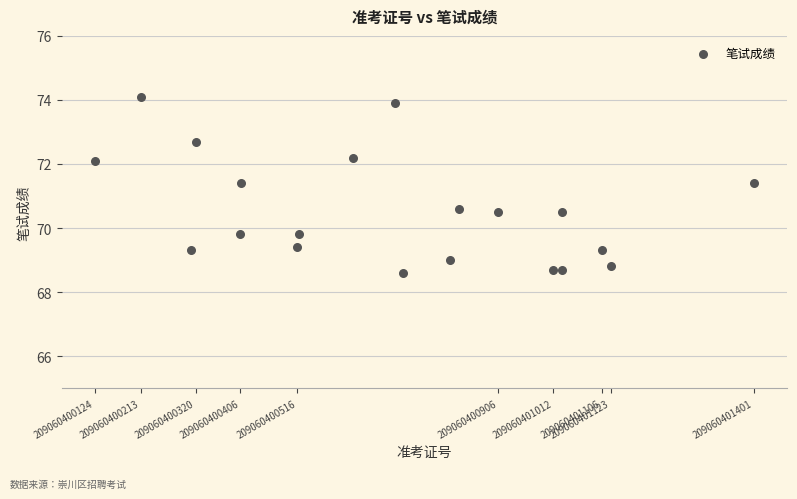

What is the range of X values (max minus min)?

1277.0